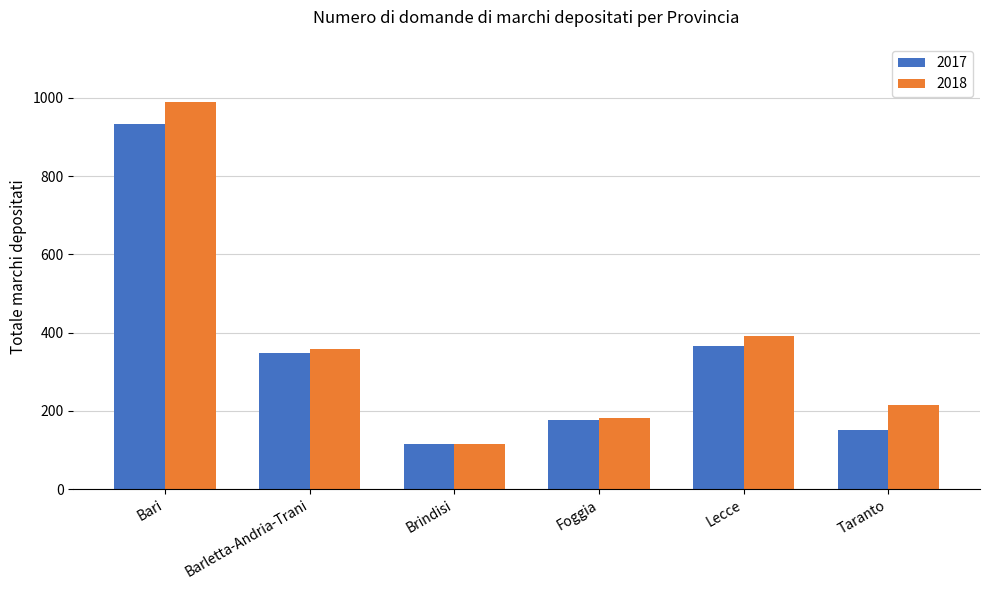

The value of 2017 at Taranto is 150. True or false?

True